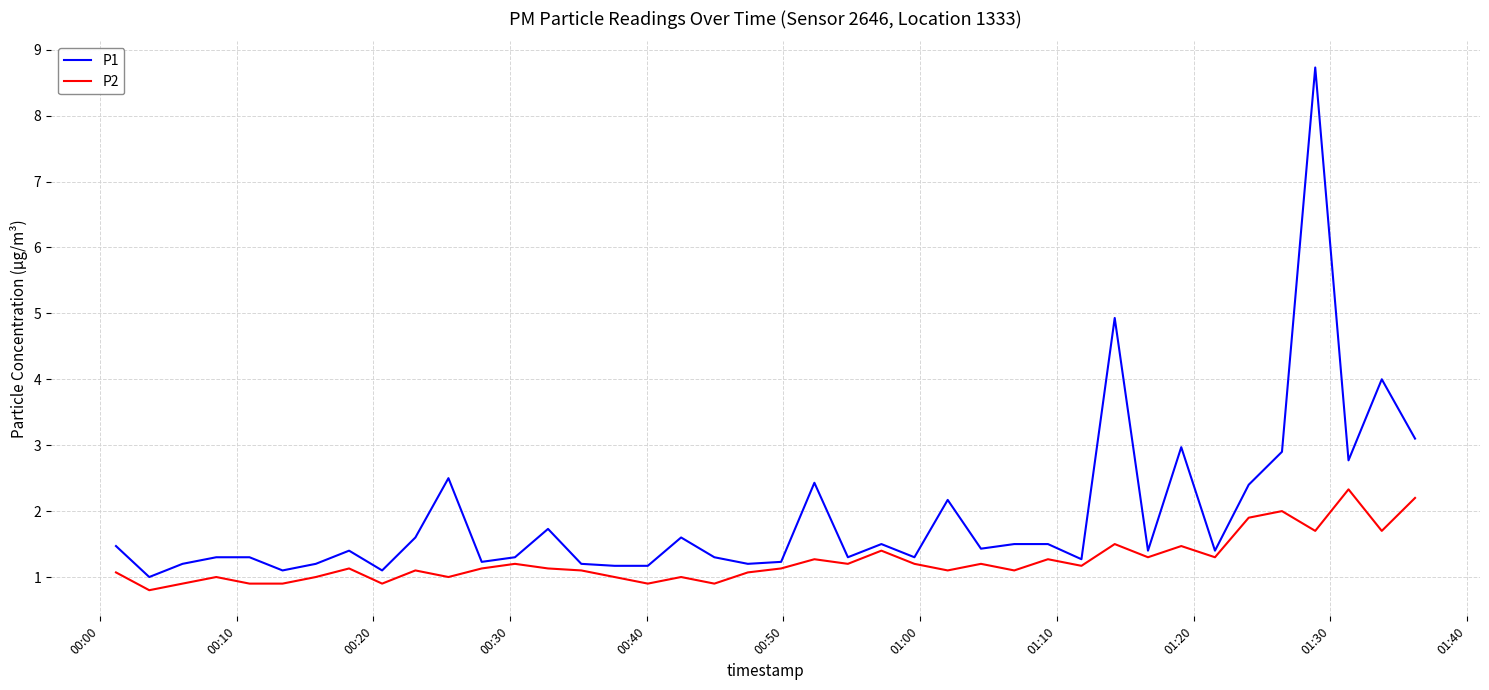

What is the minimum value for P1?

1.0